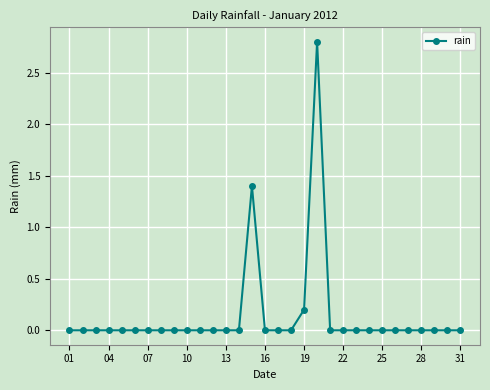

What is the difference between the maximum and minimum values?

2.8